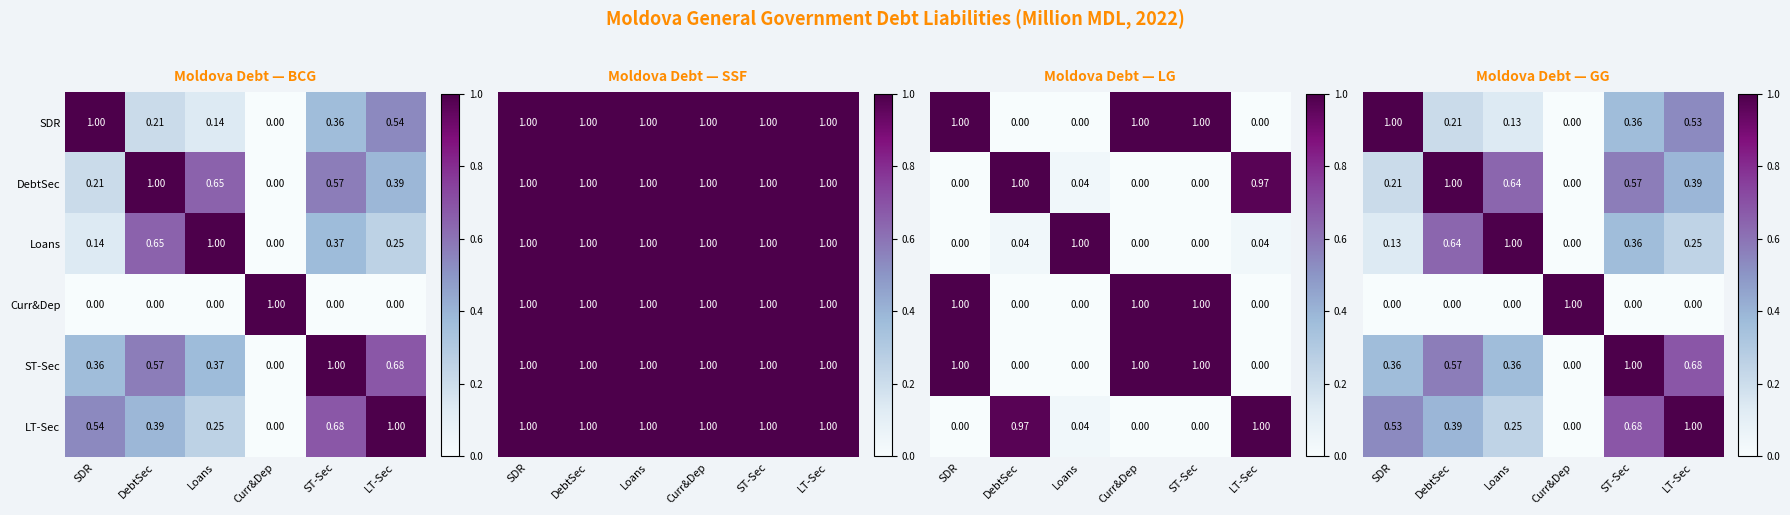

What is the approximate value of ST-Sec at DebtSec?

0.6